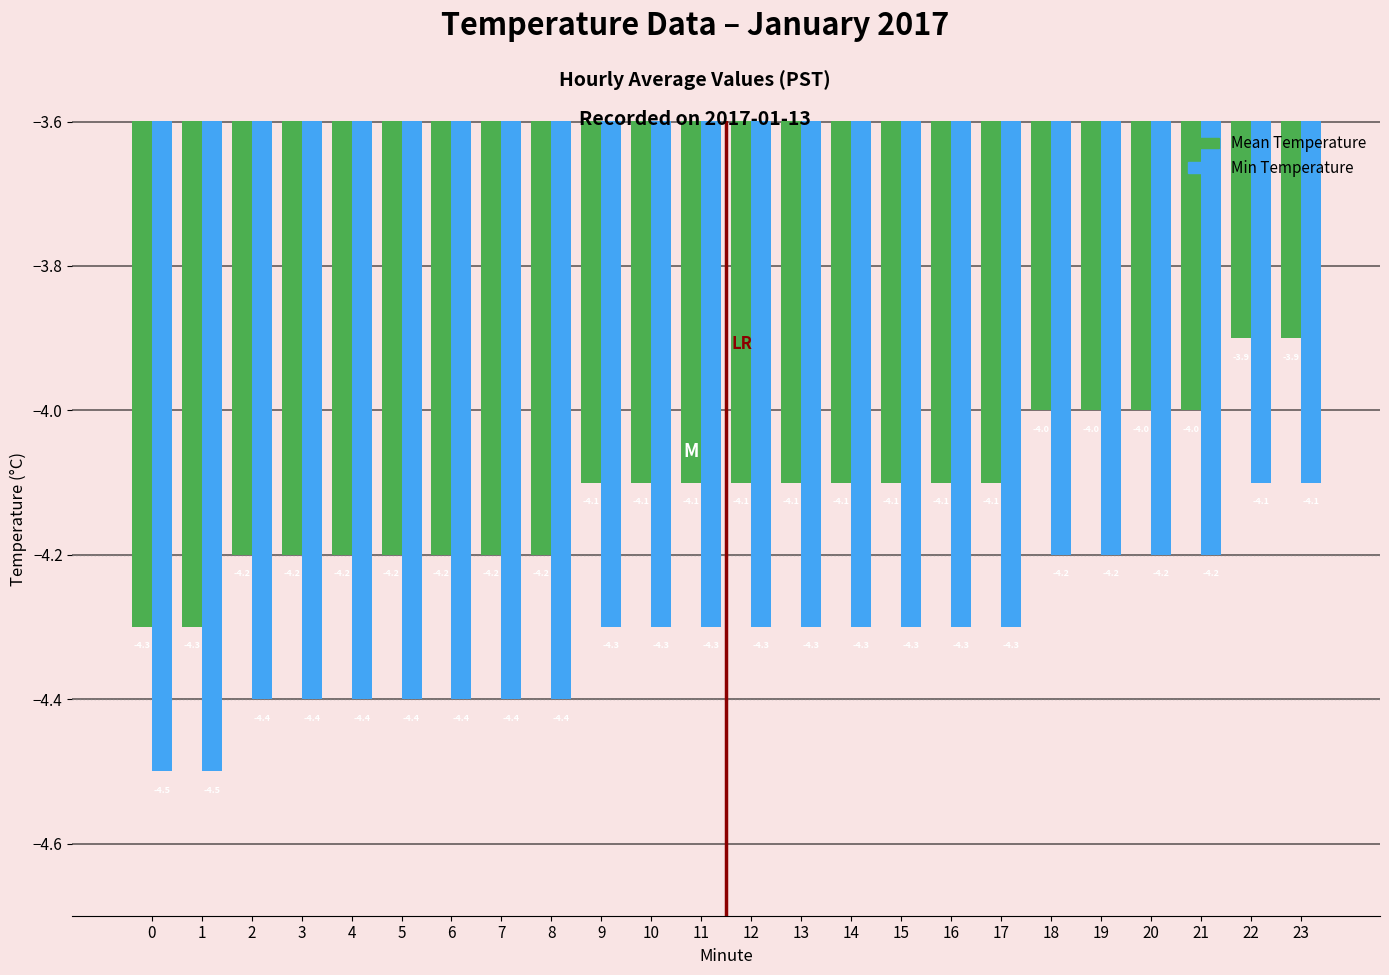

Read the Min Temperature value at 15.

-4.3